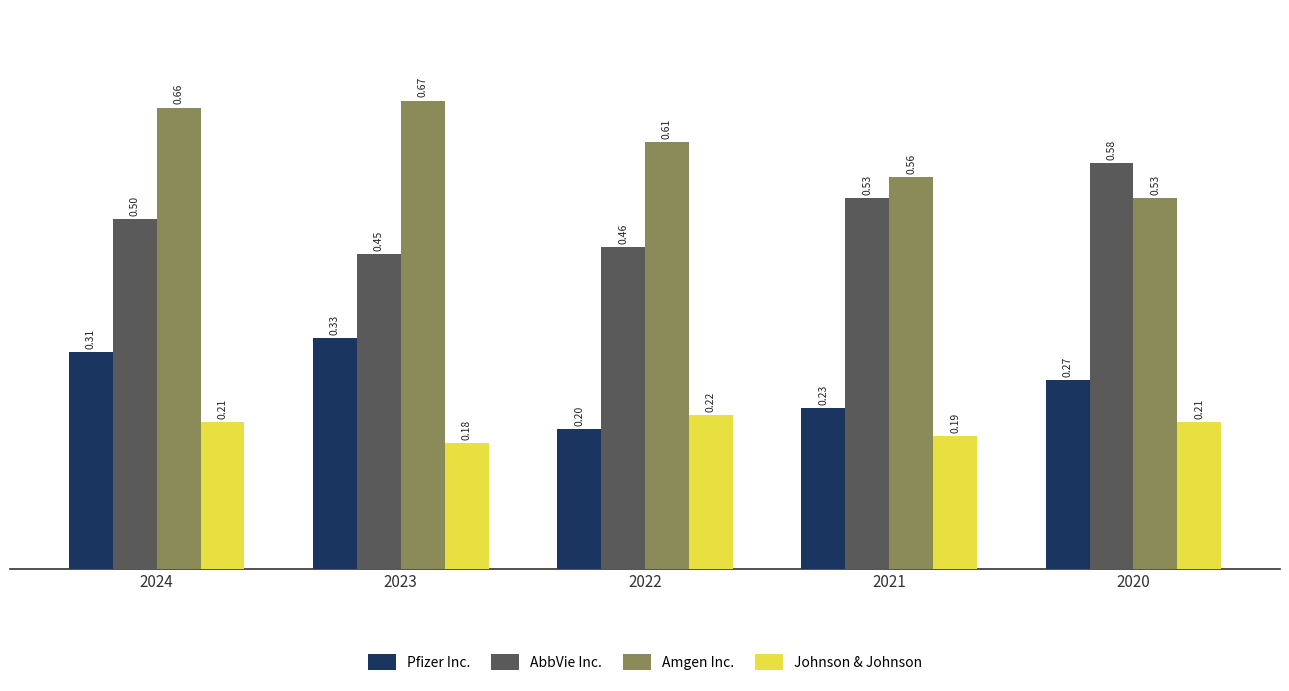

Between 2024 and 2022, which series saw the biggest shift?

Pfizer Inc.